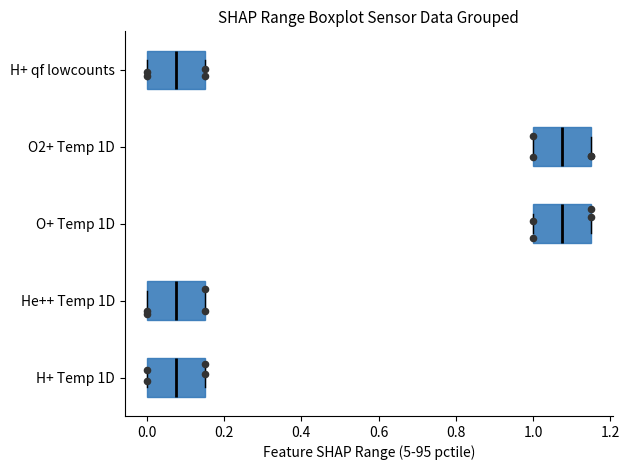

Reading bottom to top, read every box against the x-axis: the position of its median line, the range the box covers, and the ends of its whiskers. The values are not printed on the chart, so give them approximately, as read against the axis.

H+ Temp 1D: median 0.08, box 0.00 to 0.16, whiskers 0.00 to 0.16
He++ Temp 1D: median 0.08, box 0.00 to 0.16, whiskers 0.00 to 0.16
O+ Temp 1D: median 1.08, box 1.00 to 1.16, whiskers 1.00 to 1.16
O2+ Temp 1D: median 1.08, box 1.00 to 1.16, whiskers 1.00 to 1.16
H+ qf lowcounts: median 0.08, box 0.00 to 0.16, whiskers 0.00 to 0.16